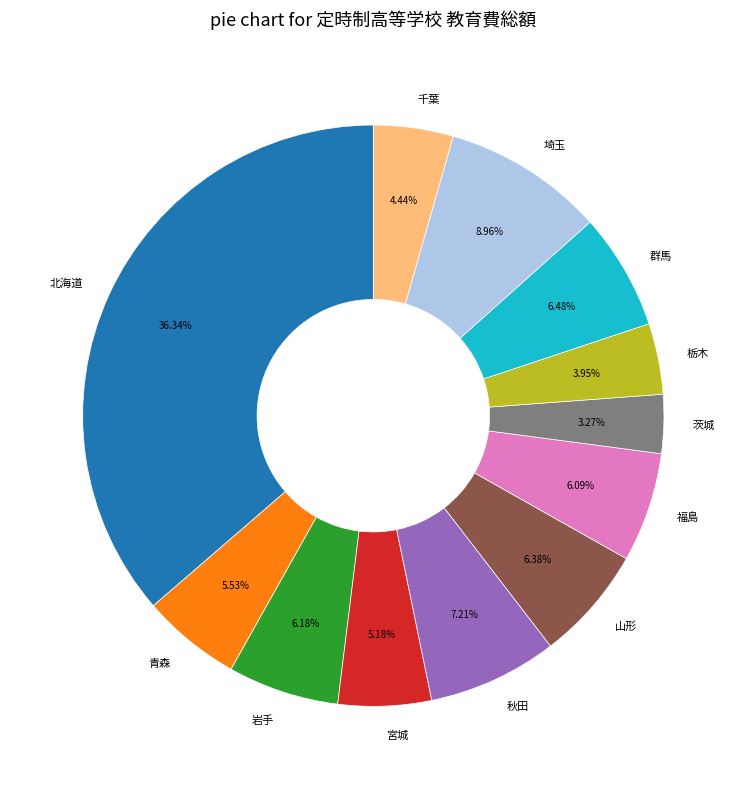

What is the ratio of the value at 茨城 to the value at 青森?

0.6